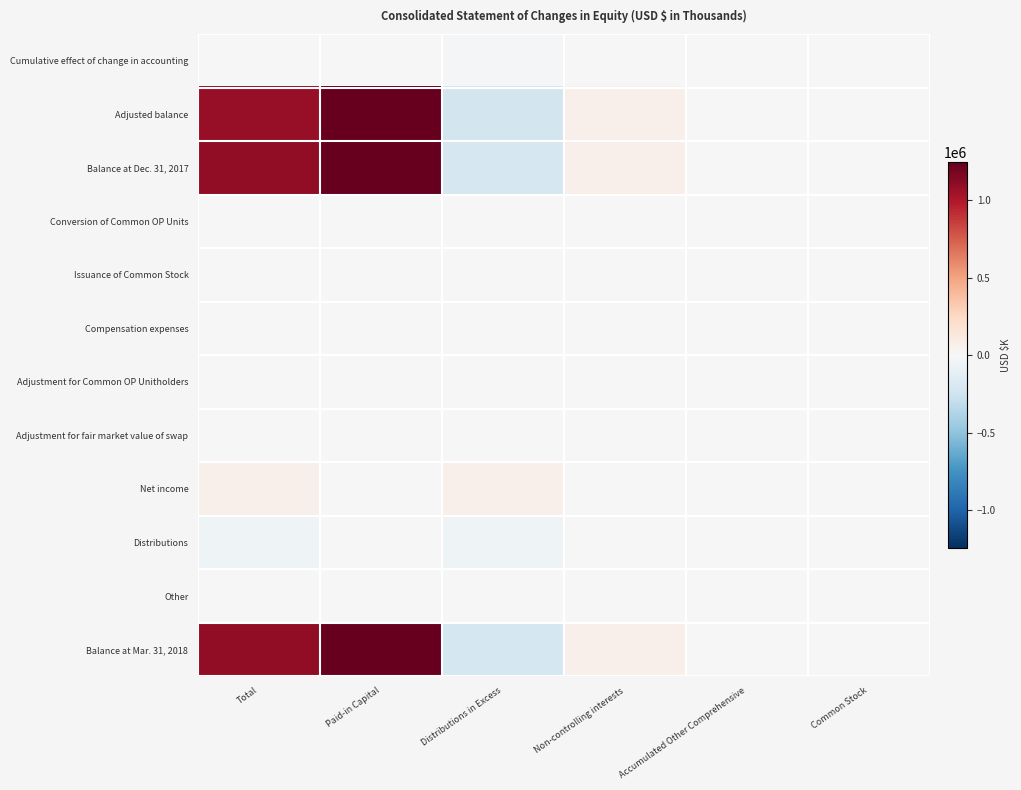

Reading left to right, transcribe all the data shown in this chart.

Cumulative effect of change in accounting: Total=0	Paid-in Capital=0	Distributions in Excess=-15186	Non-controlling interests=0	Accumulated Other Comprehensive=0	Common Stock=0
Adjusted balance: Total=1084856	Paid-in Capital=1242109	Distributions in Excess=-227166	Non-controlling interests=68088	Accumulated Other Comprehensive=942	Common Stock=0
Balance at Dec. 31, 2017: Total=1100042	Paid-in Capital=1242109	Distributions in Excess=-211980	Non-controlling interests=68088	Accumulated Other Comprehensive=942	Common Stock=0
Conversion of Common OP Units: Total=0	Paid-in Capital=80	Distributions in Excess=0	Non-controlling interests=-80	Accumulated Other Comprehensive=0	Common Stock=0
Issuance of Common Stock: Total=503	Paid-in Capital=503	Distributions in Excess=0	Non-controlling interests=0	Accumulated Other Comprehensive=0	Common Stock=0
Compensation expenses: Total=1800	Paid-in Capital=1800	Distributions in Excess=0	Non-controlling interests=0	Accumulated Other Comprehensive=0	Common Stock=0
Adjustment for Common OP Unitholders: Total=0	Paid-in Capital=782	Distributions in Excess=0	Non-controlling interests=-782	Accumulated Other Comprehensive=0	Common Stock=0
Adjustment for fair market value of swap: Total=1873	Paid-in Capital=0	Distributions in Excess=0	Non-controlling interests=0	Accumulated Other Comprehensive=1873	Common Stock=0
Net income: Total=64177	Paid-in Capital=0	Distributions in Excess=60222	Non-controlling interests=3955	Accumulated Other Comprehensive=0	Common Stock=0
Distributions: Total=-52010	Paid-in Capital=0	Distributions in Excess=-48805	Non-controlling interests=-3205	Accumulated Other Comprehensive=0	Common Stock=0
Other: Total=-60	Paid-in Capital=-60	Distributions in Excess=0	Non-controlling interests=0	Accumulated Other Comprehensive=0	Common Stock=0
Balance at Mar. 31, 2018: Total=1101139	Paid-in Capital=1245214	Distributions in Excess=-215749	Non-controlling interests=67976	Accumulated Other Comprehensive=2815	Common Stock=0